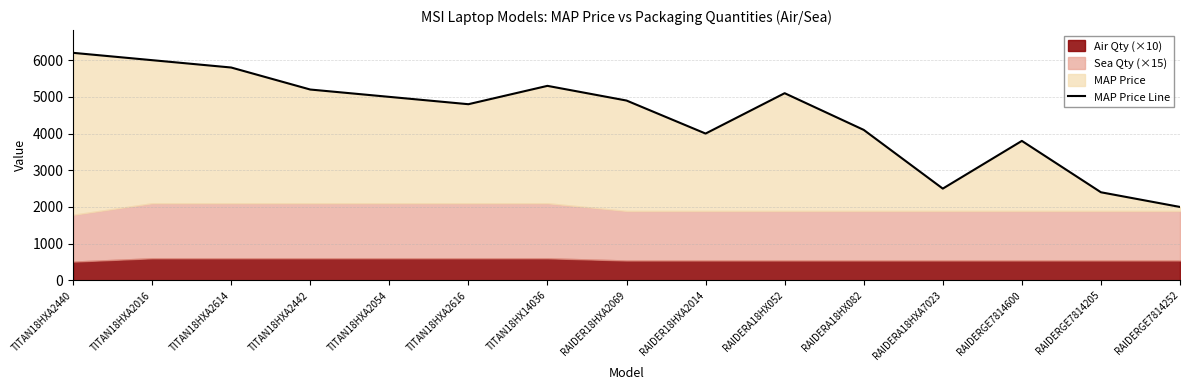

Reading right to left, what are all the values shown in this chart?

RAIDERGE7814252=1999	RAIDERGE7814205=2399	RAIDERGE7814600=3799	RAIDERA18HXA7023=2499	RAIDERA18HX082=4099	RAIDERA18HX052=5099	RAIDER18HXA2014=3999	RAIDER18HXA2069=4899	TITAN18HX14036=5299	TITAN18HXA2616=4799	TITAN18HXA2054=4999	TITAN18HXA2442=5199	TITAN18HXA2614=5799	TITAN18HXA2016=5999	TITAN18HXA2440=6199